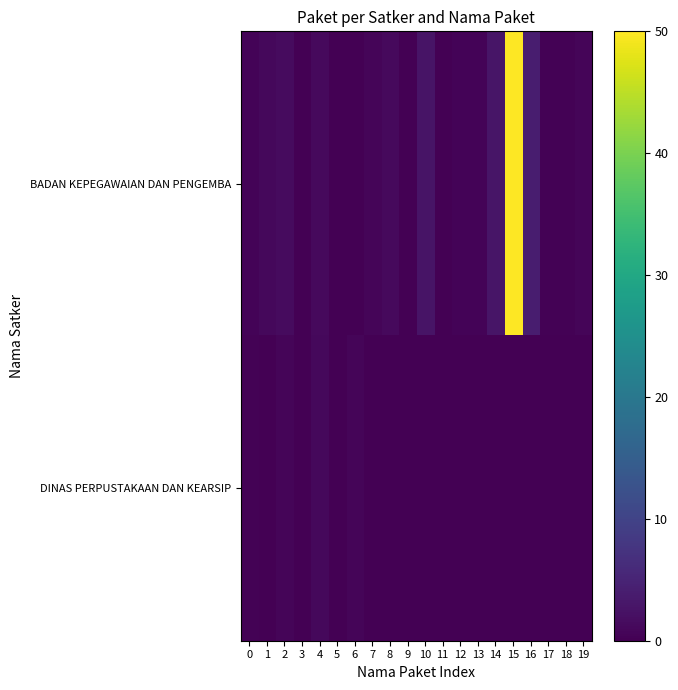

Reading left to right, transcribe all the data shown in this chart.

BADAN KEPEGAWAIAN DAN PENGEMBA: 0=0.4	1=1.0	2=1.5	3=0.1	4=1.2	5=0.1	6=0.2	7=0.6	8=1.2	9=0.2	10=2.7	11=0.0	12=0.4	13=0.6	14=2.8	15=50.0	16=4.0	17=0.2	18=0.3	19=0.6
DINAS PERPUSTAKAAN DAN KEARSIP: 0=0.2	1=0.1	2=0.8	3=0.1	4=1.1	5=0.0	6=0.6	7=0.0	8=0.0	9=0.0	10=0.0	11=0.0	12=0.0	13=0.0	14=0.0	15=0.0	16=0.0	17=0.0	18=0.0	19=0.0